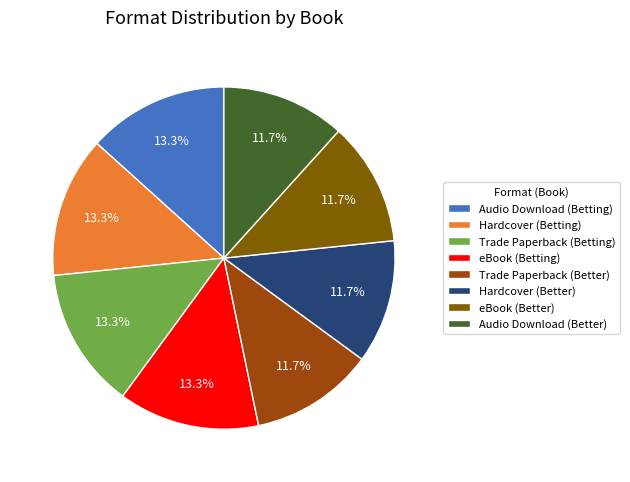

How many segments does this pie chart have?

8